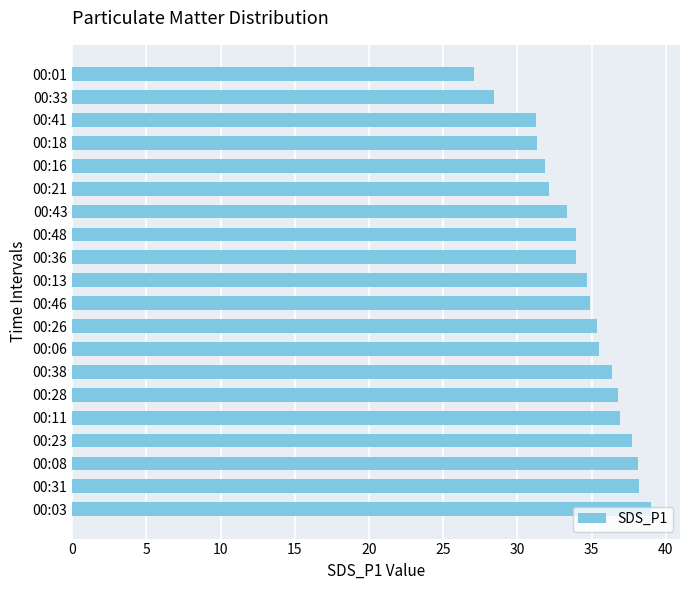

What is the difference between the values at 00:23 and 00:18?

6.4